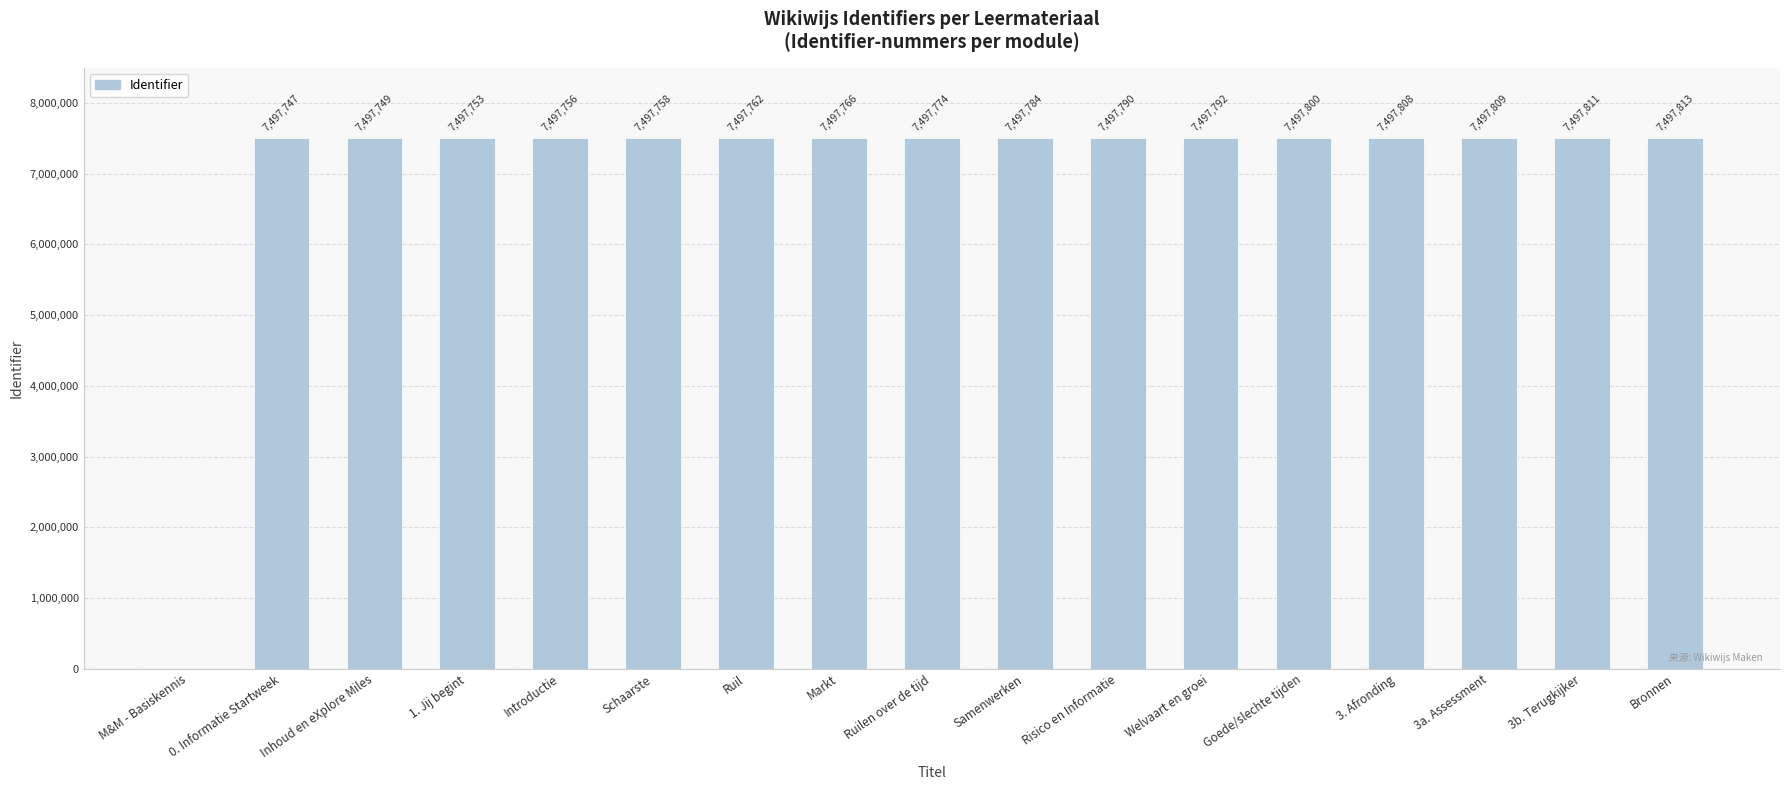

True or false: the data shows 7497808 at 3. Afronding.

True